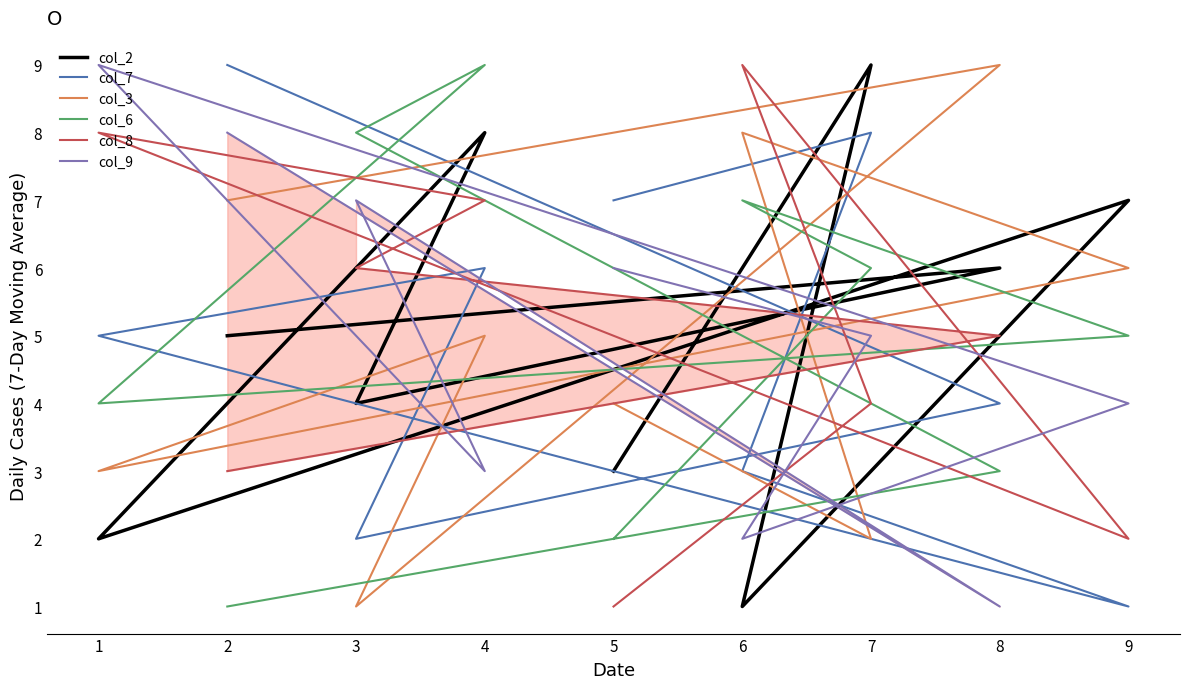

Is this an area chart (filled region under the line)?

No